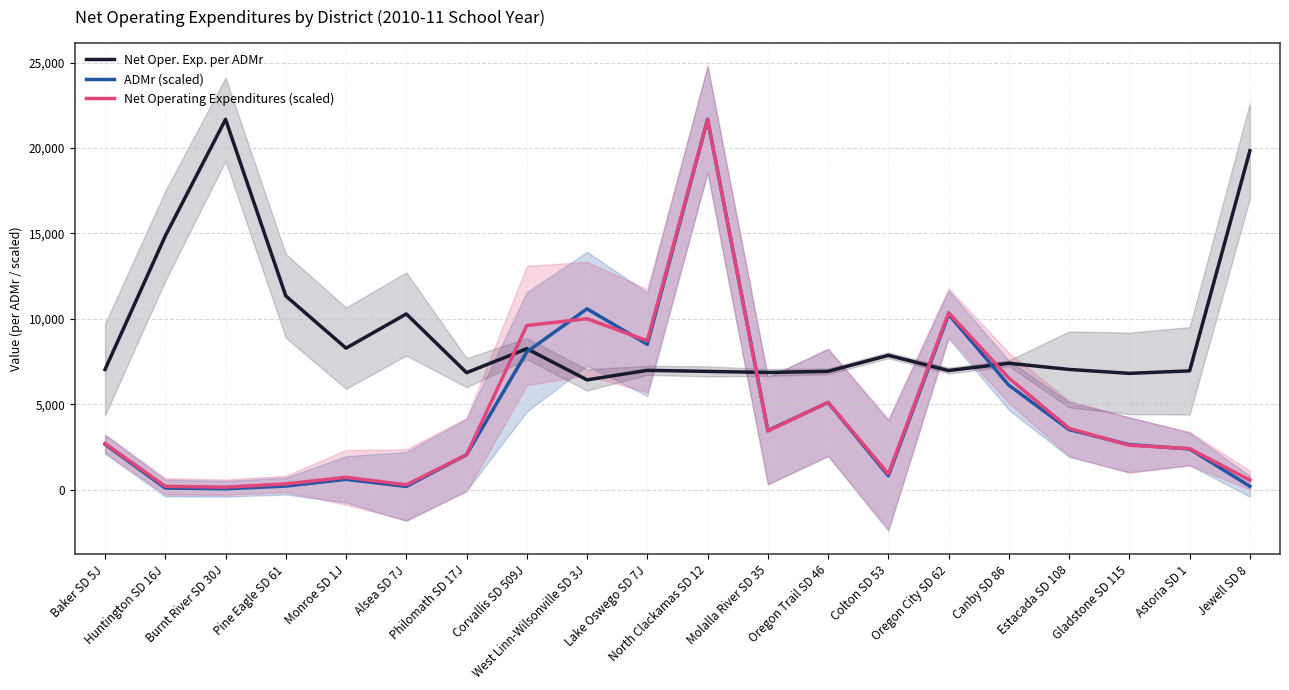

How many lines are shown in the chart?

3